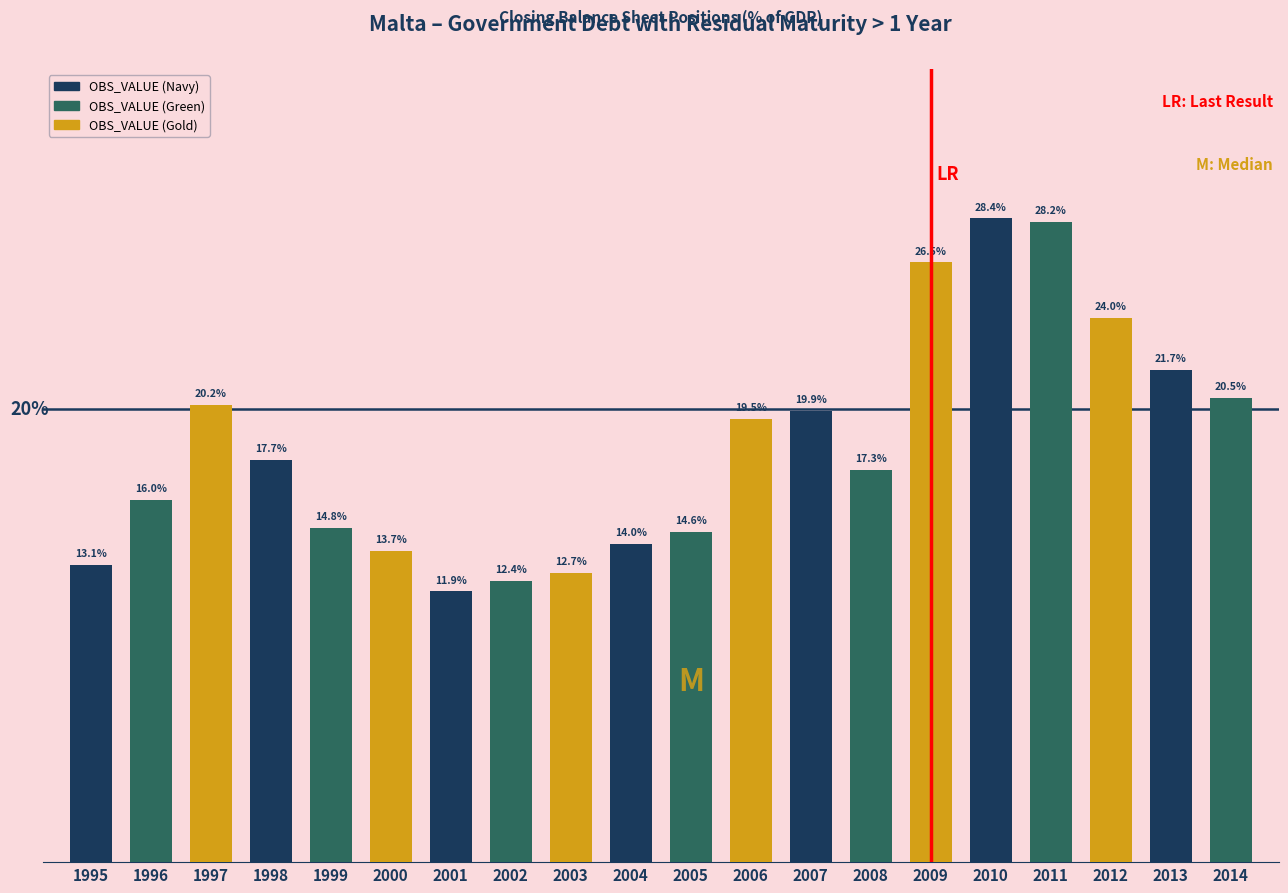

Does the chart contain any negative values?

No